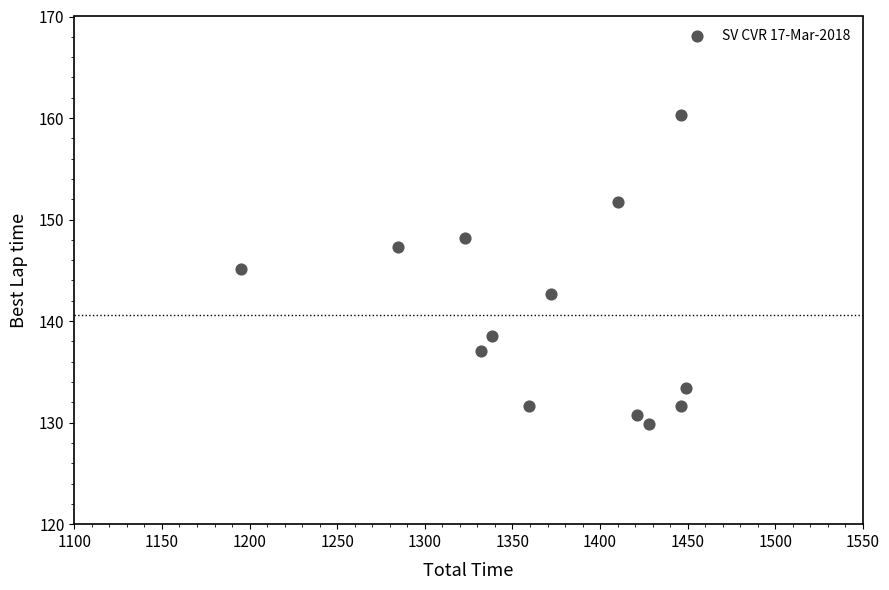

What is the range of Y values (max minus min)?

30.4